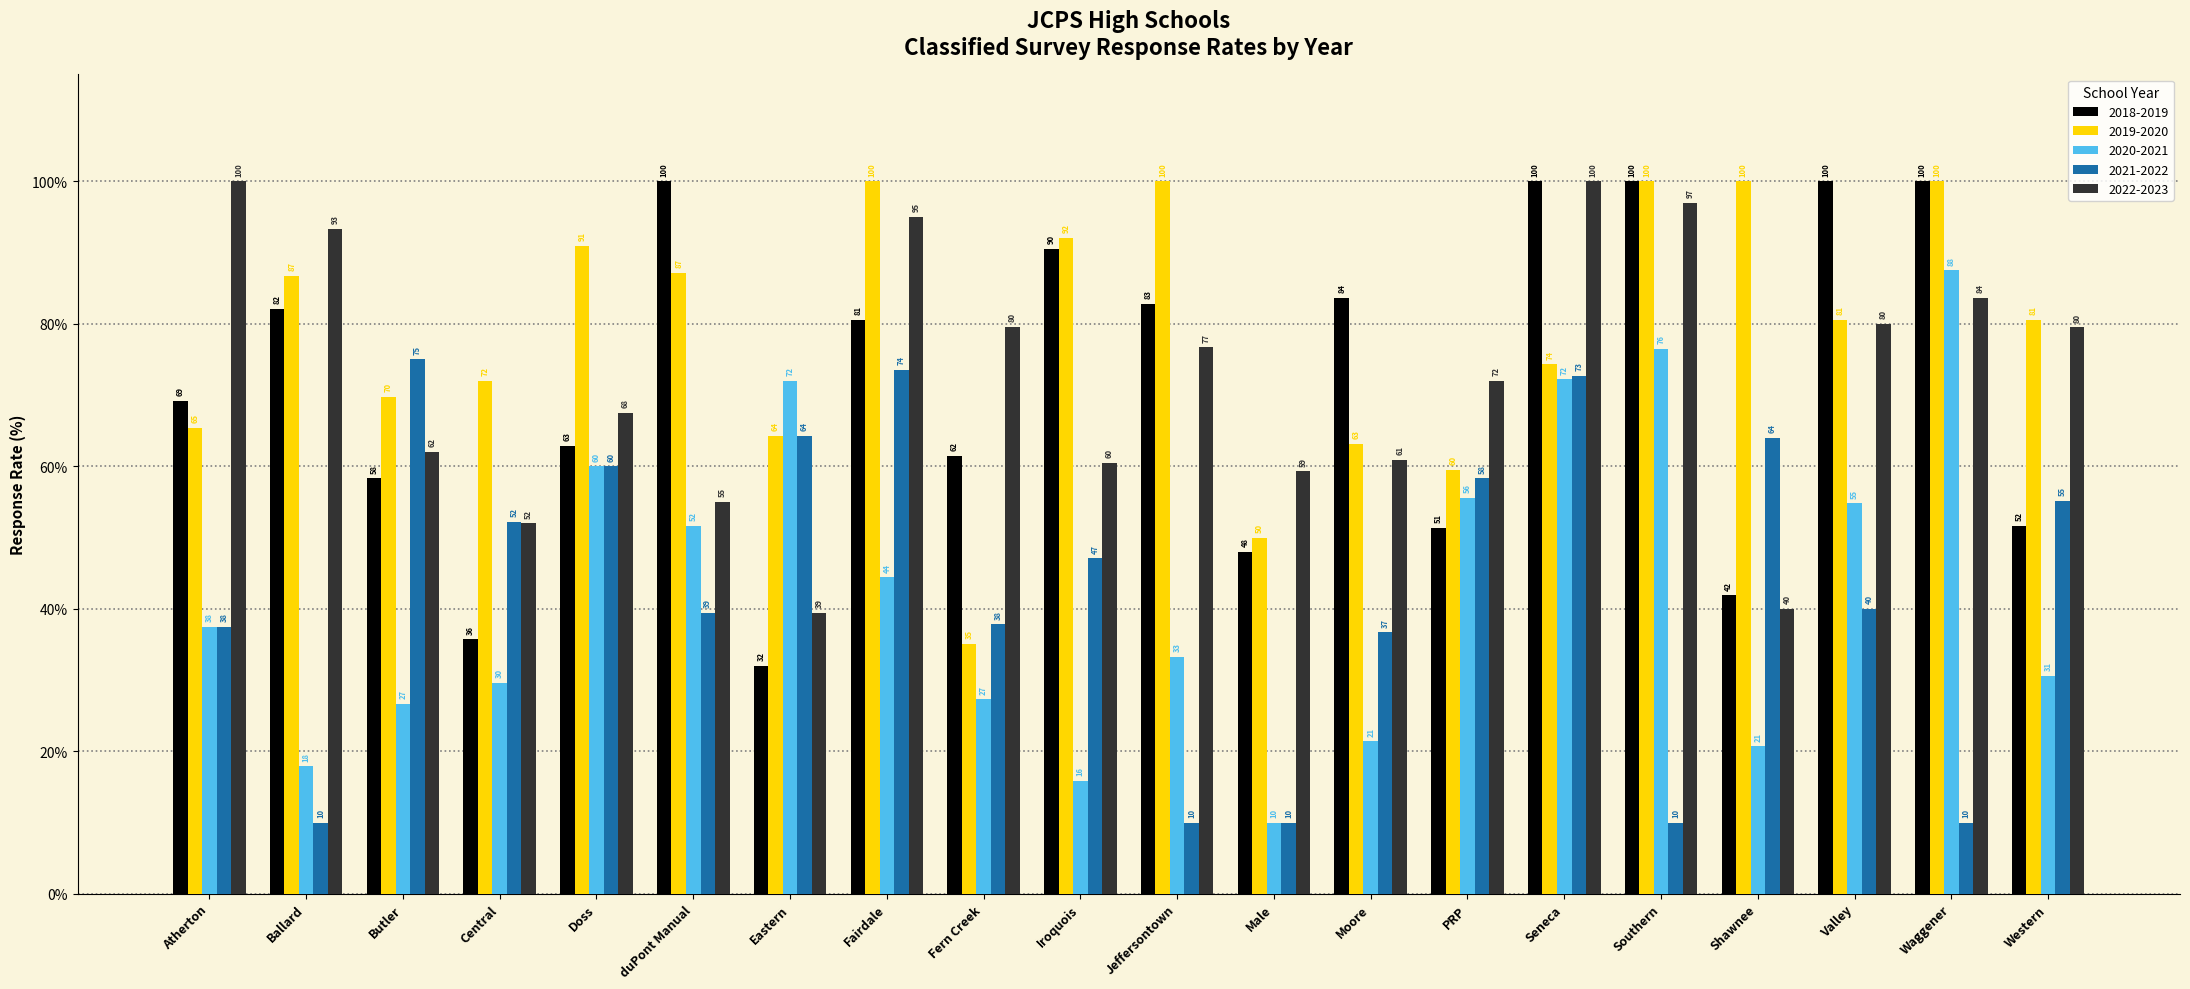

What is the difference between the 2020-2021 values at Ballard and Male?

7.9